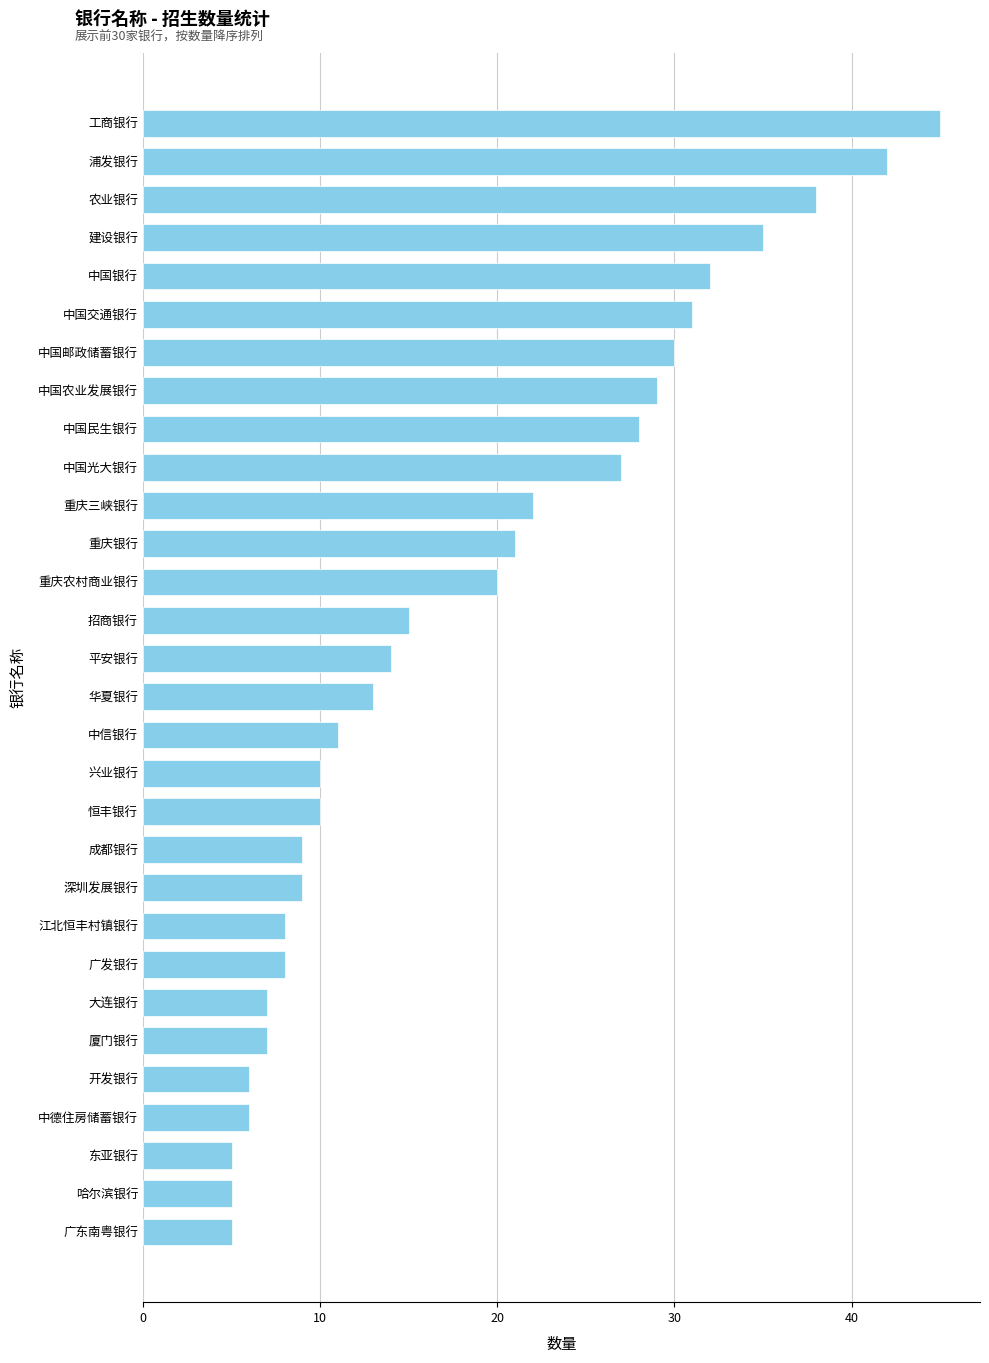

Approximately how many times larger is the value at 广发银行 compared to 大连银行?

1.1